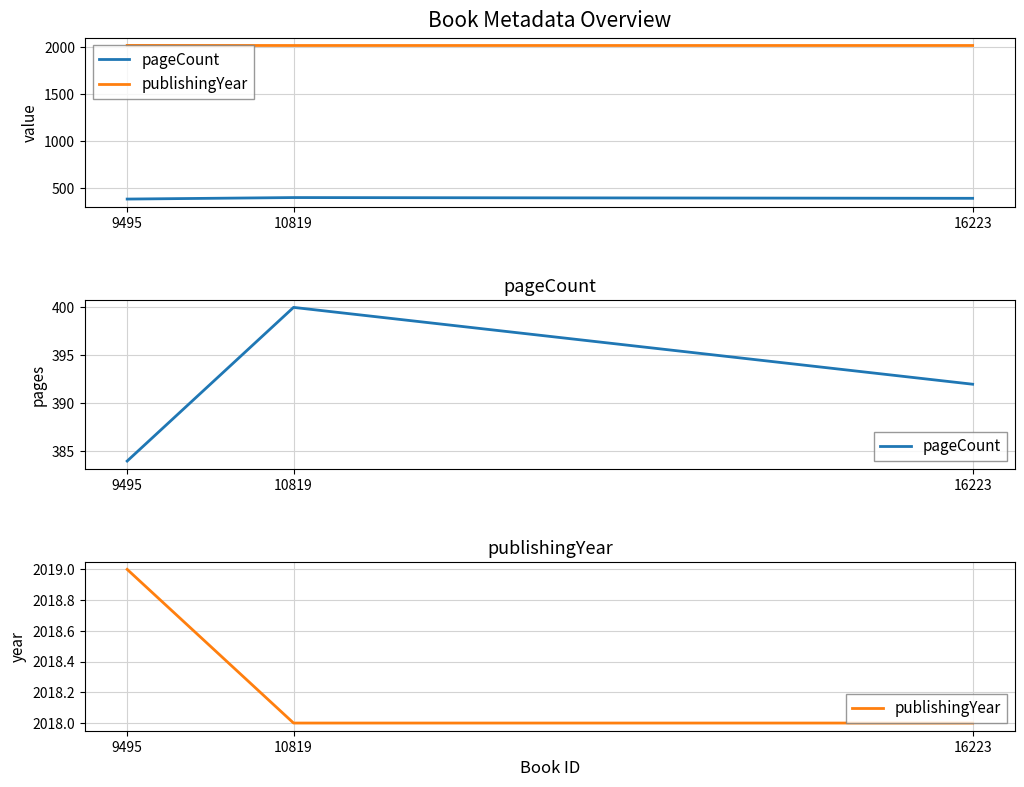

At how many categories does at least one series exceed 1777?

3